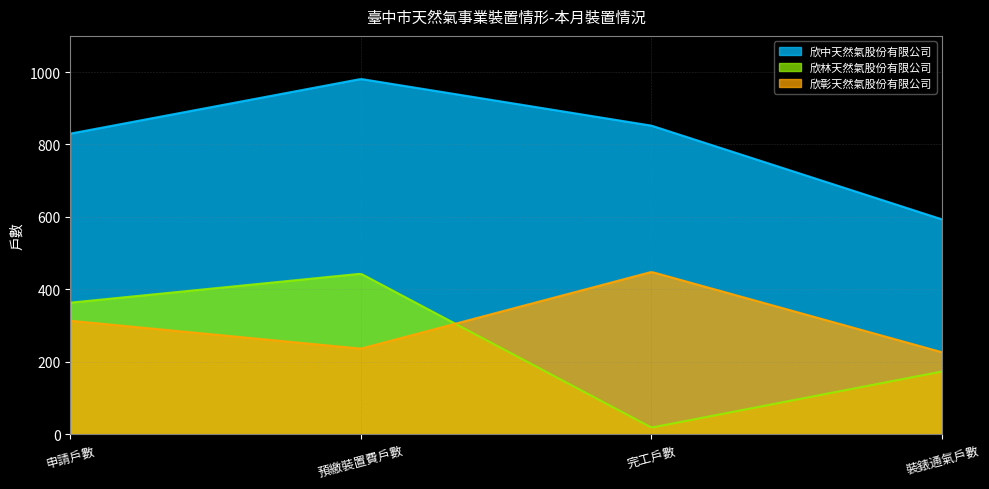

What is the average value of the 欣林天然氣股份有限公司 series?

243.1